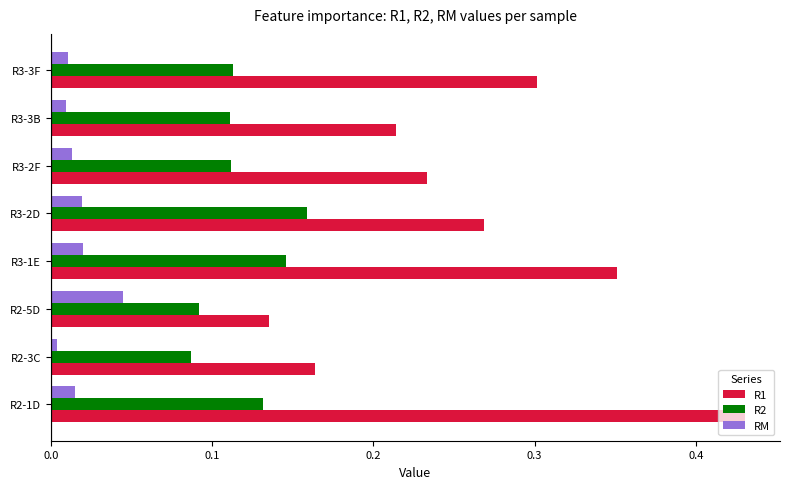

How many R1 values are between 0 and 1?

8